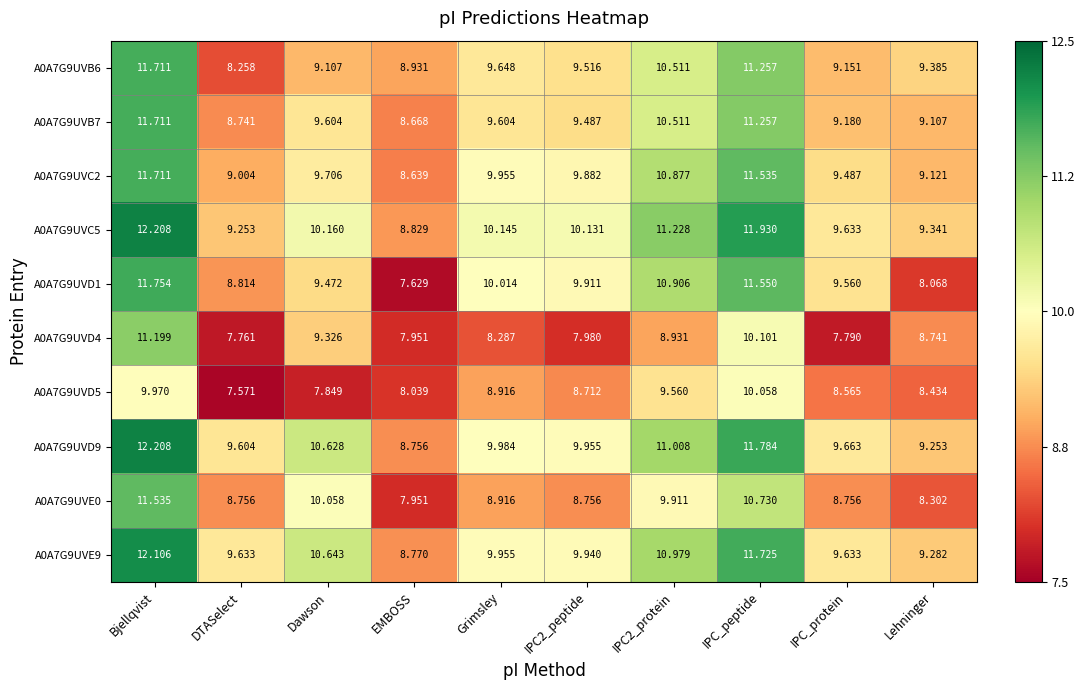

At which category is the sum across all series the highest?

Bjellqvist